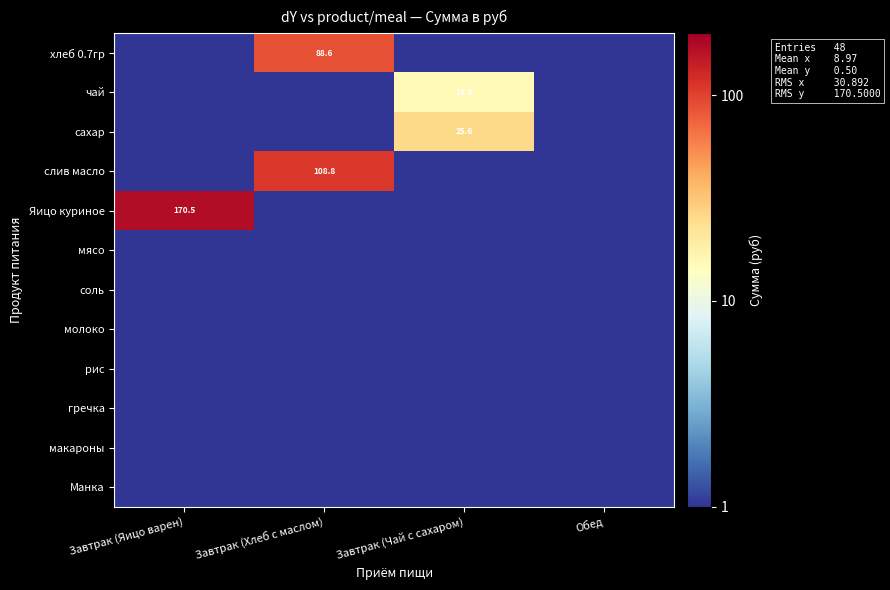

Is it true that Яицо куриное equals 295.3 at Завтрак (Яицо варен)?

False